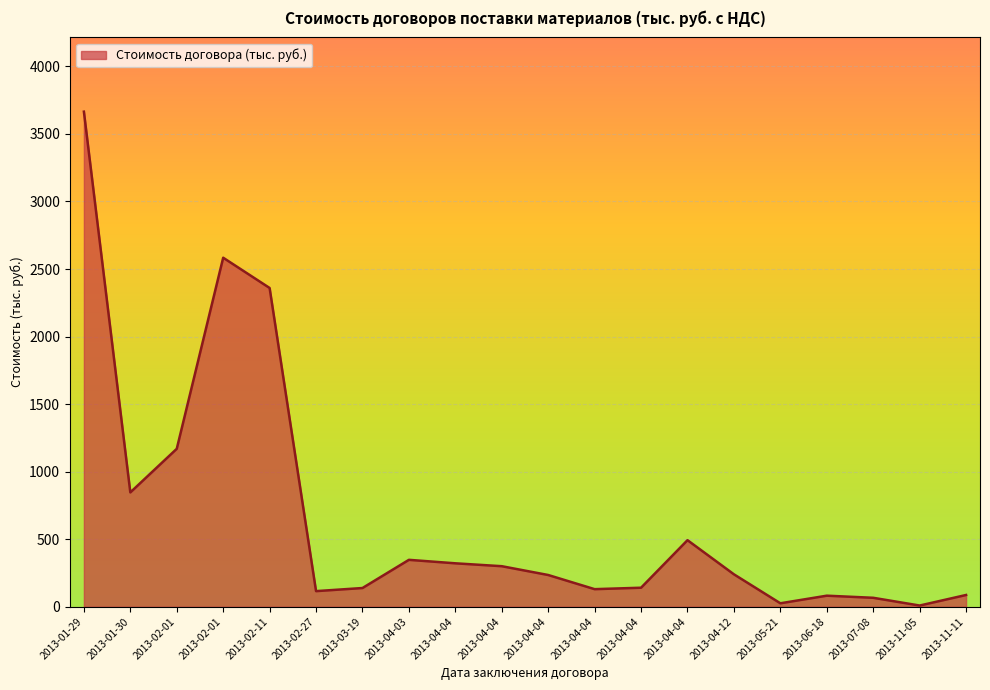

What is the ratio of the value at 2013-04-04 to the value at 2013-04-04?

0.8